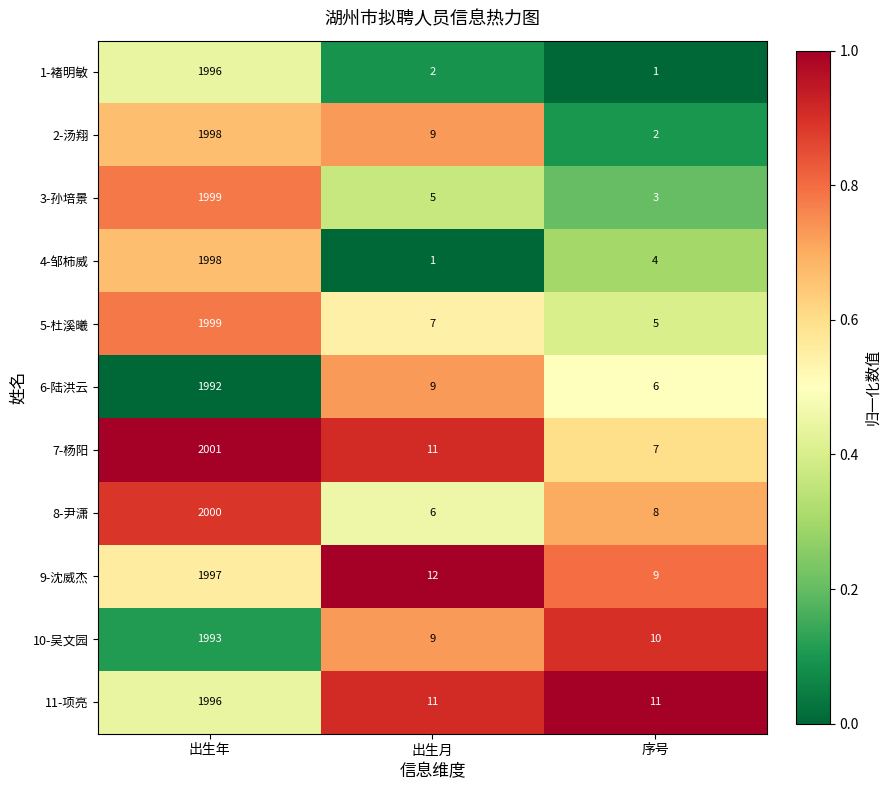

How many series are shown in this chart?

11